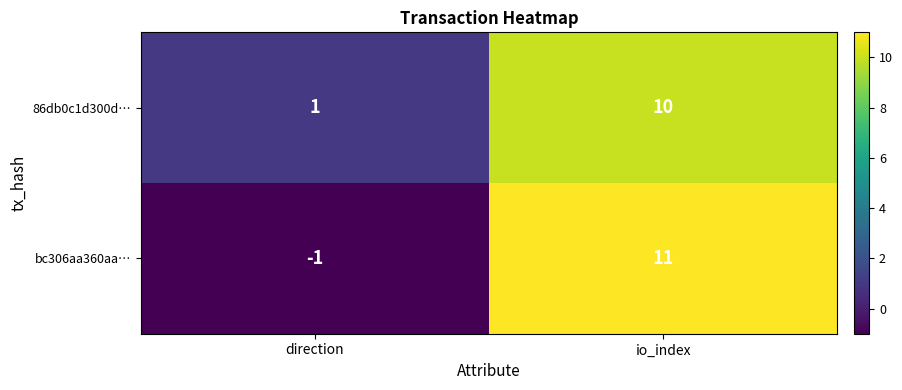

Rank the series at direction from highest to lowest value.

86db0c1d300d…, bc306aa360aa…